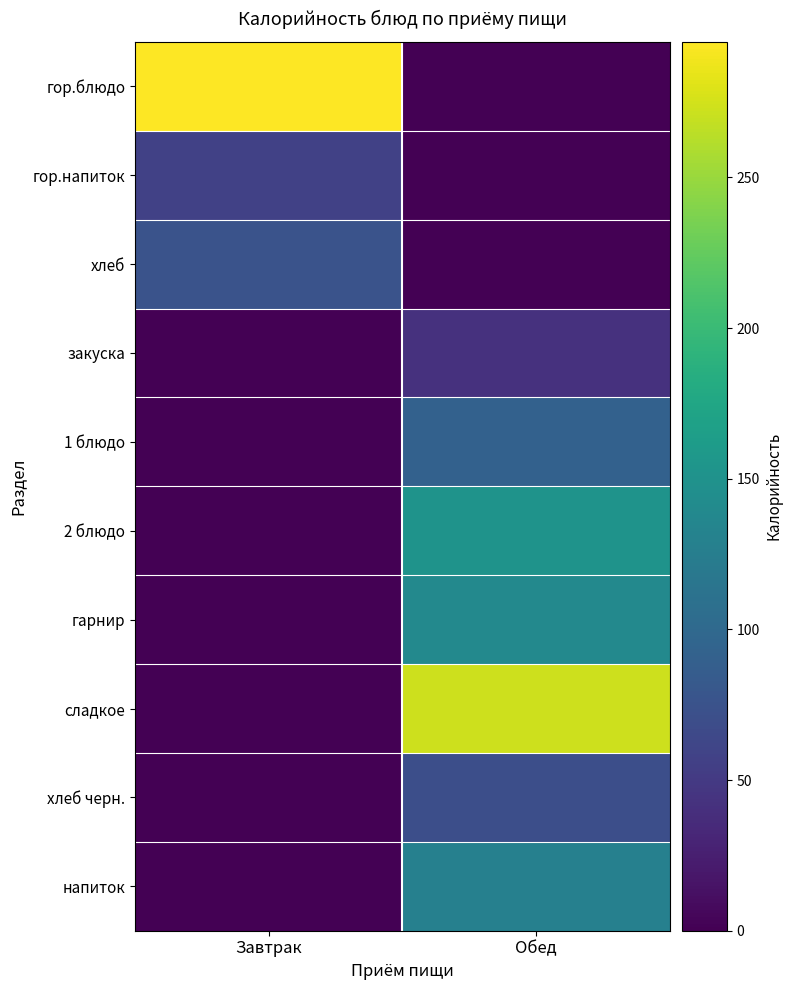

Reading left to right, list all the values displayed in this chart.

гор.блюдо: Завтрак=295.0	Обед=0.0
гор.напиток: Завтрак=57.0	Обед=0.0
хлеб: Завтрак=75.0	Обед=0.0
закуска: Завтрак=0.0	Обед=42.3
1 блюдо: Завтрак=0.0	Обед=91.5
2 блюдо: Завтрак=0.0	Обед=151.4
гарнир: Завтрак=0.0	Обед=138.8
сладкое: Завтрак=0.0	Обед=273.0
хлеб черн.: Завтрак=0.0	Обед=71.4
напиток: Завтрак=0.0	Обед=128.0